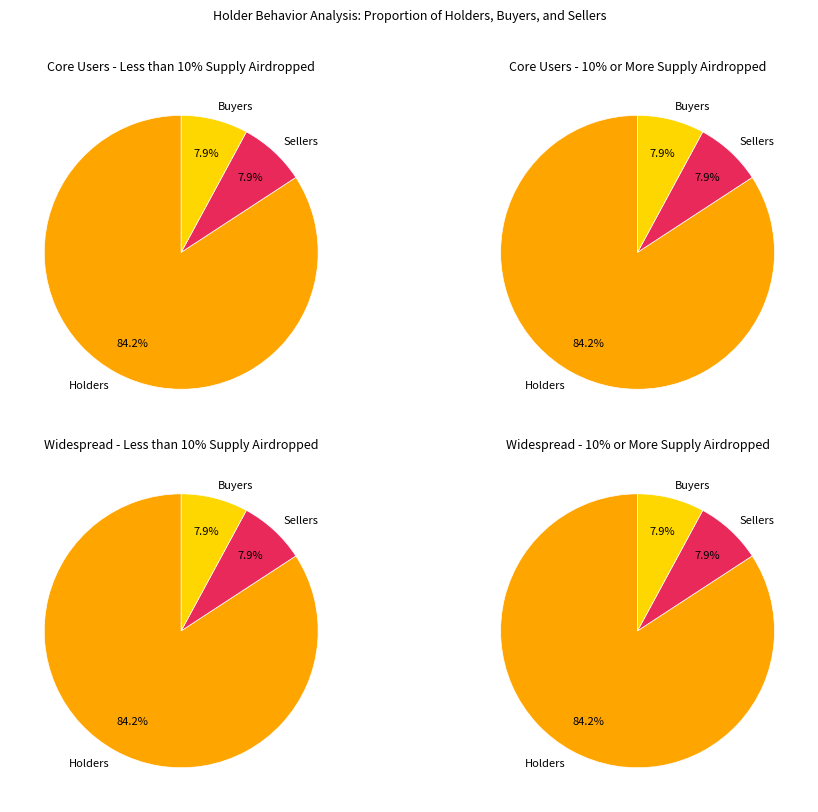

Is it true that 1 is 14% of the pie?

False